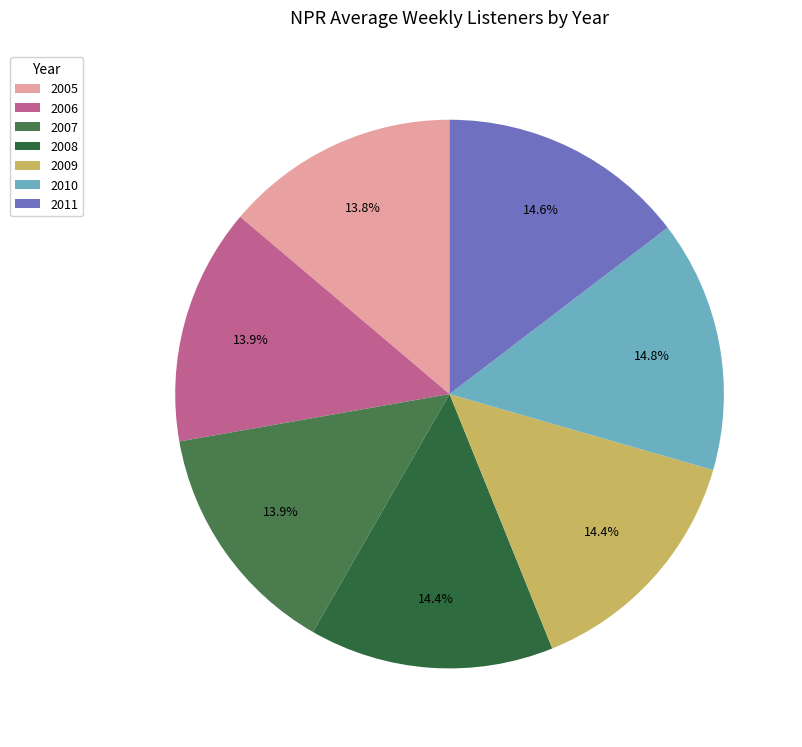

Count the number of slices in the pie.

7